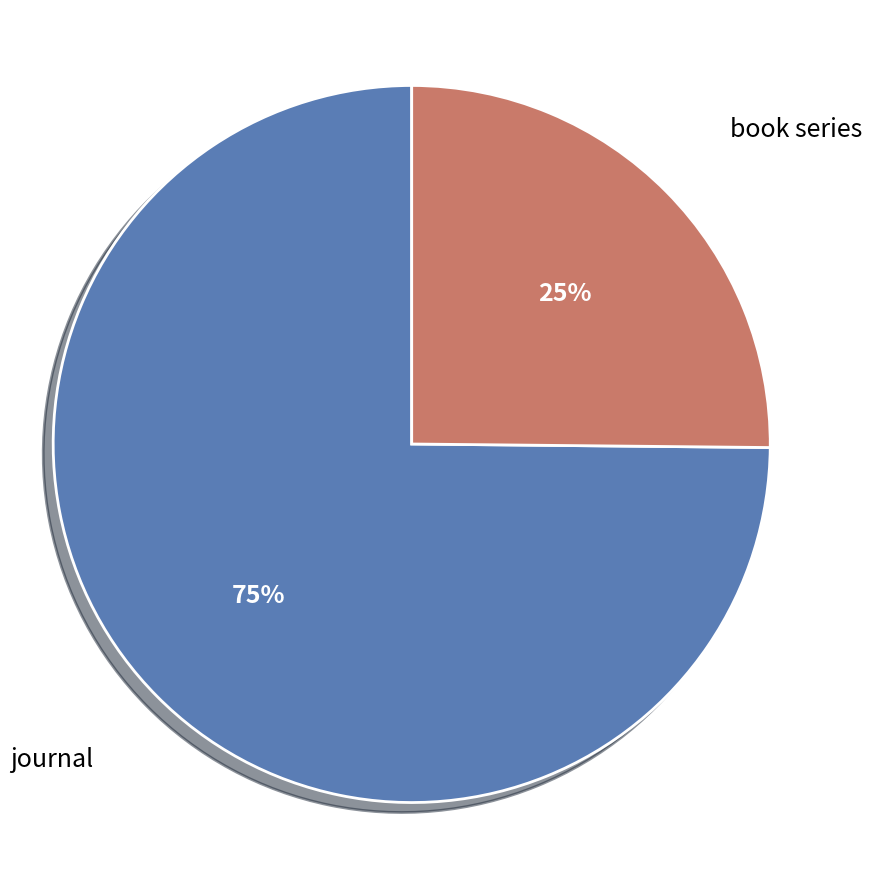

Is there any slice that represents more than half of the pie?

Yes